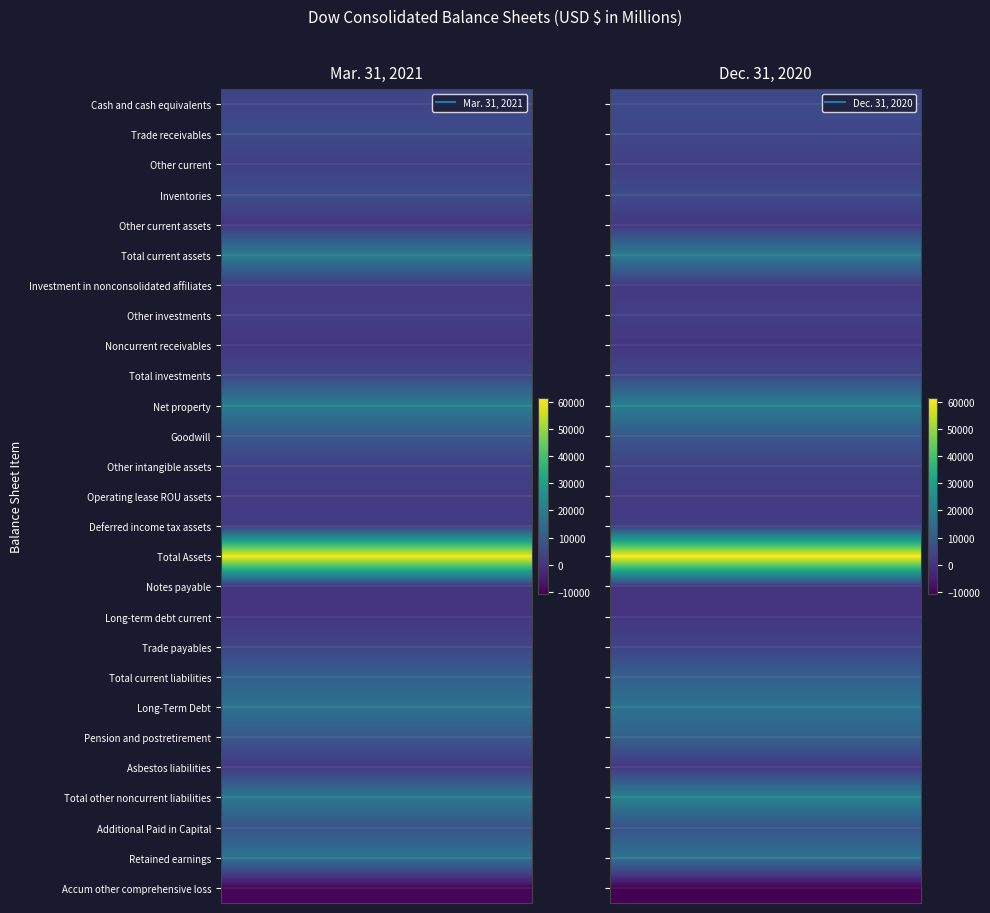

Reading left to right, extract all data points from this chart.

Cash and cash equivalents: 4133	5104
Trade receivables: 5576	4839
Other current: 2689	2551
Inventories: 6157	5701
Other current assets: 608	889
Total current assets: 19163	19084
Investment in nonconsolidated affiliates: 1620	1327
Other investments: 2436	2775
Noncurrent receivables: 449	465
Total investments: 4505	4567
Net property: 19897	20239
Goodwill: 8819	8908
Other intangible assets: 3199	3352
Operating lease ROU assets: 1810	1856
Deferred income tax assets: 1778	2215
Total Assets: 60437	61470
Notes payable: 152	156
Long-term debt current: 492	460
Trade payables: 4200	3763
Total current liabilities: 11354	11108
Long-Term Debt: 16200	16491
Pension and postretirement: 9032	11648
Asbestos liabilities: 995	1013
Total other noncurrent liabilities: 18320	20866
Additional Paid in Capital: 7743	7595
Retained earnings: 16829	16361
Accum other comprehensive loss: -9913	-10855